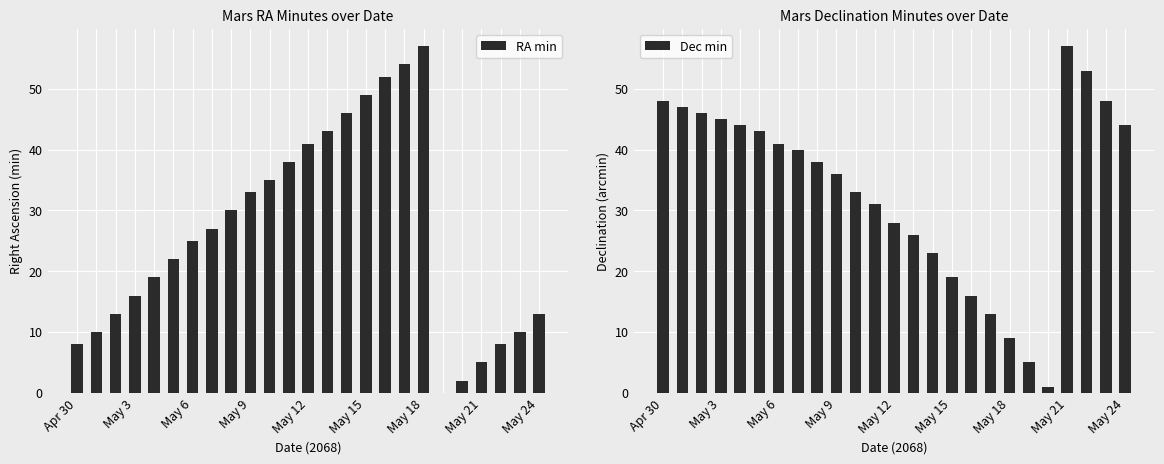

The RA min series shows 10 at 23. True or false?

True